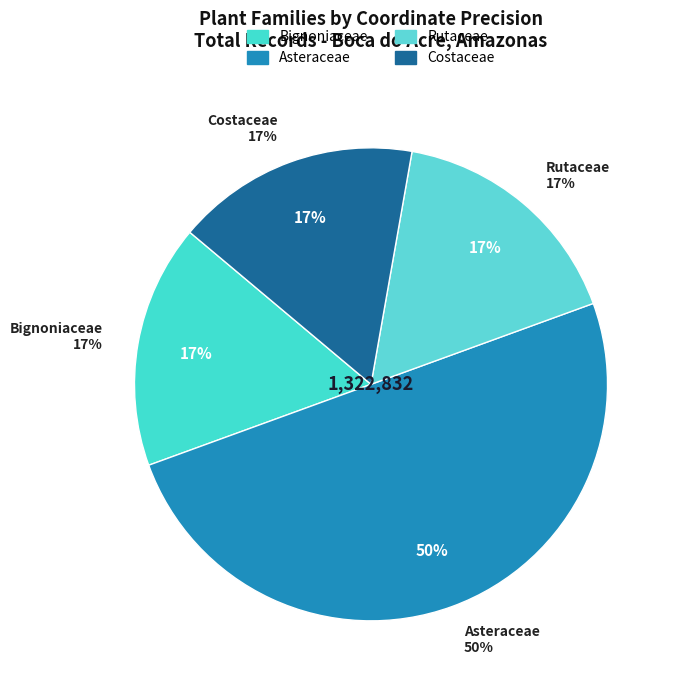

True or false: Asteraceae accounts for 37% of the total.

False